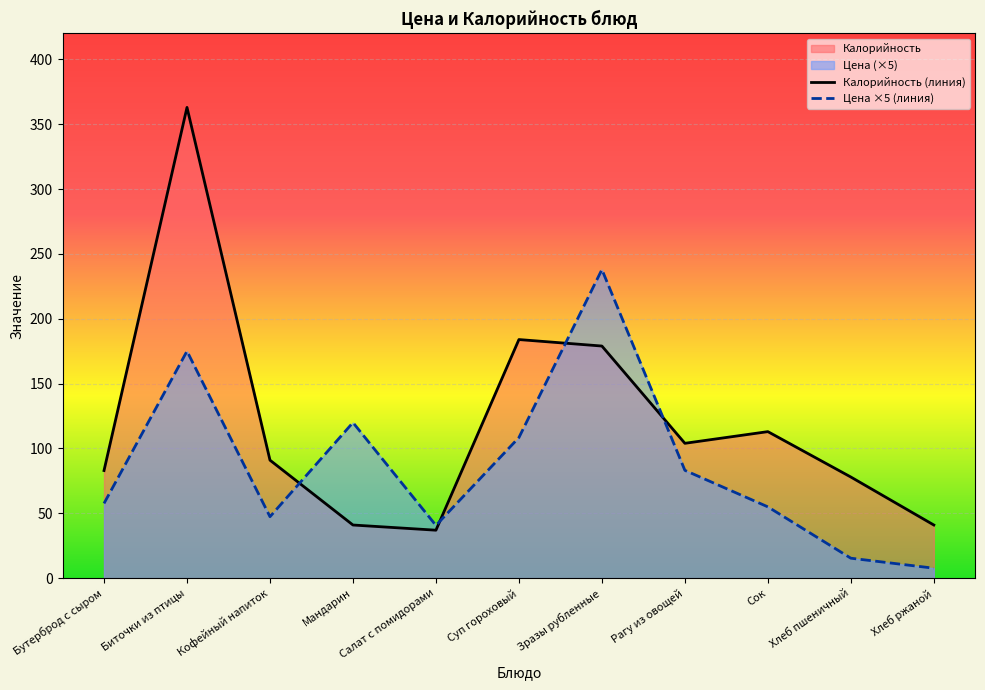

How many lines are shown in the chart?

2